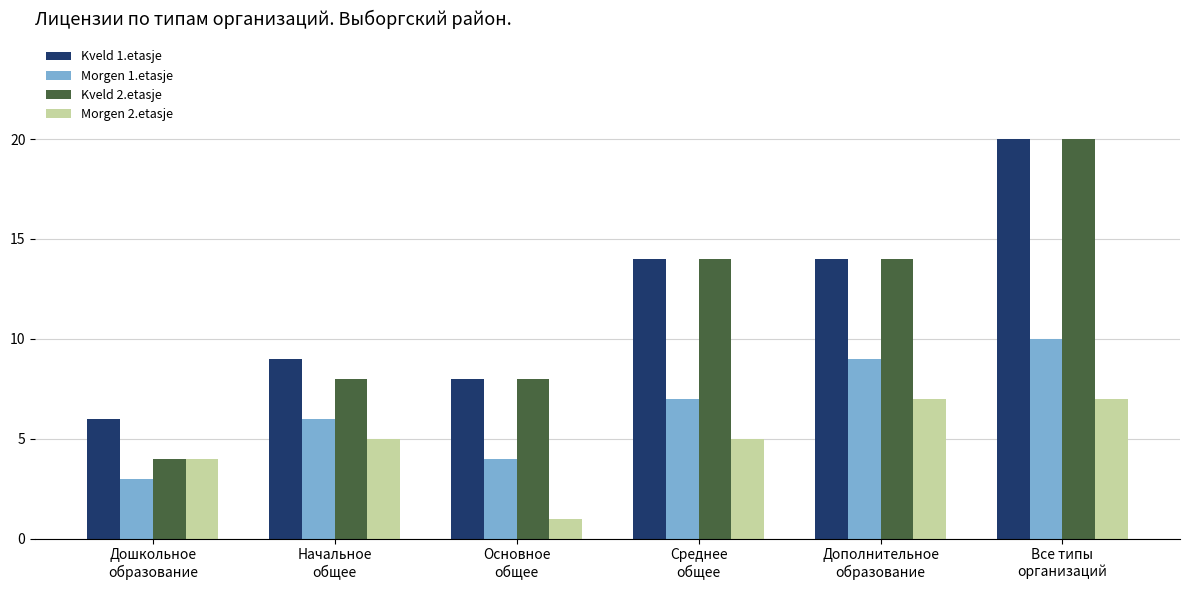

Reading left to right, what are all the values shown in this chart?

Kveld 1.etasje: Дошкольное
образование=6	Начальное
общее=9	Основное
общее=8	Среднее
общее=14	Дополнительное
образование=14	Все типы
организаций=20
Morgen 1.etasje: Дошкольное
образование=3	Начальное
общее=6	Основное
общее=4	Среднее
общее=7	Дополнительное
образование=9	Все типы
организаций=10
Kveld 2.etasje: Дошкольное
образование=4	Начальное
общее=8	Основное
общее=8	Среднее
общее=14	Дополнительное
образование=14	Все типы
организаций=20
Morgen 2.etasje: Дошкольное
образование=4	Начальное
общее=5	Основное
общее=1	Среднее
общее=5	Дополнительное
образование=7	Все типы
организаций=7